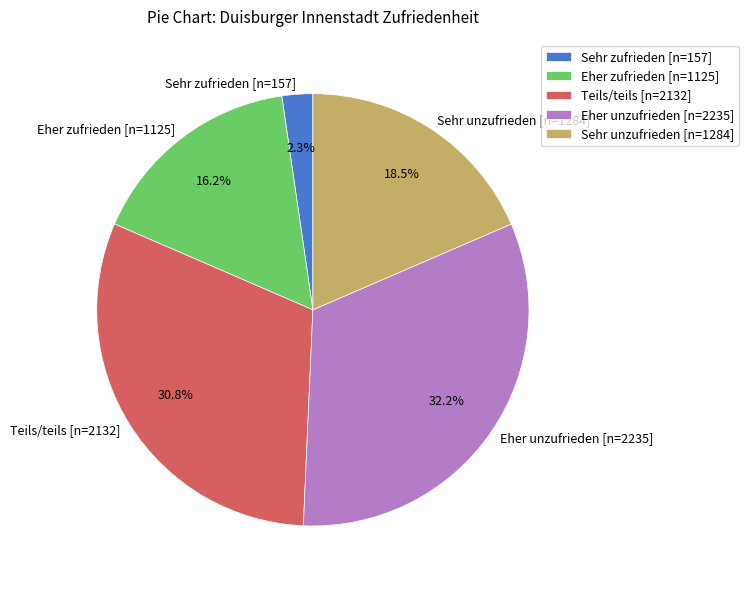

How many slices are in this pie chart?

5